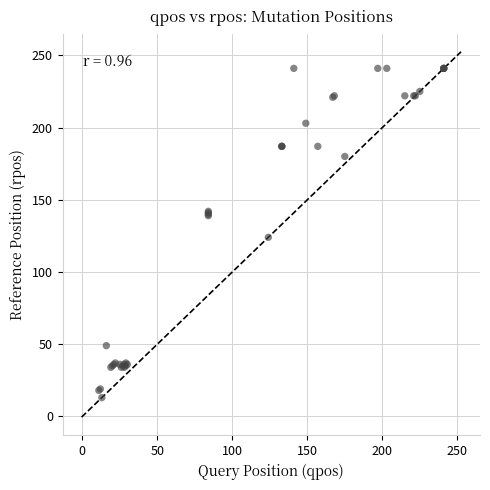

What Y value in the scatter plot is closest to 127?

124